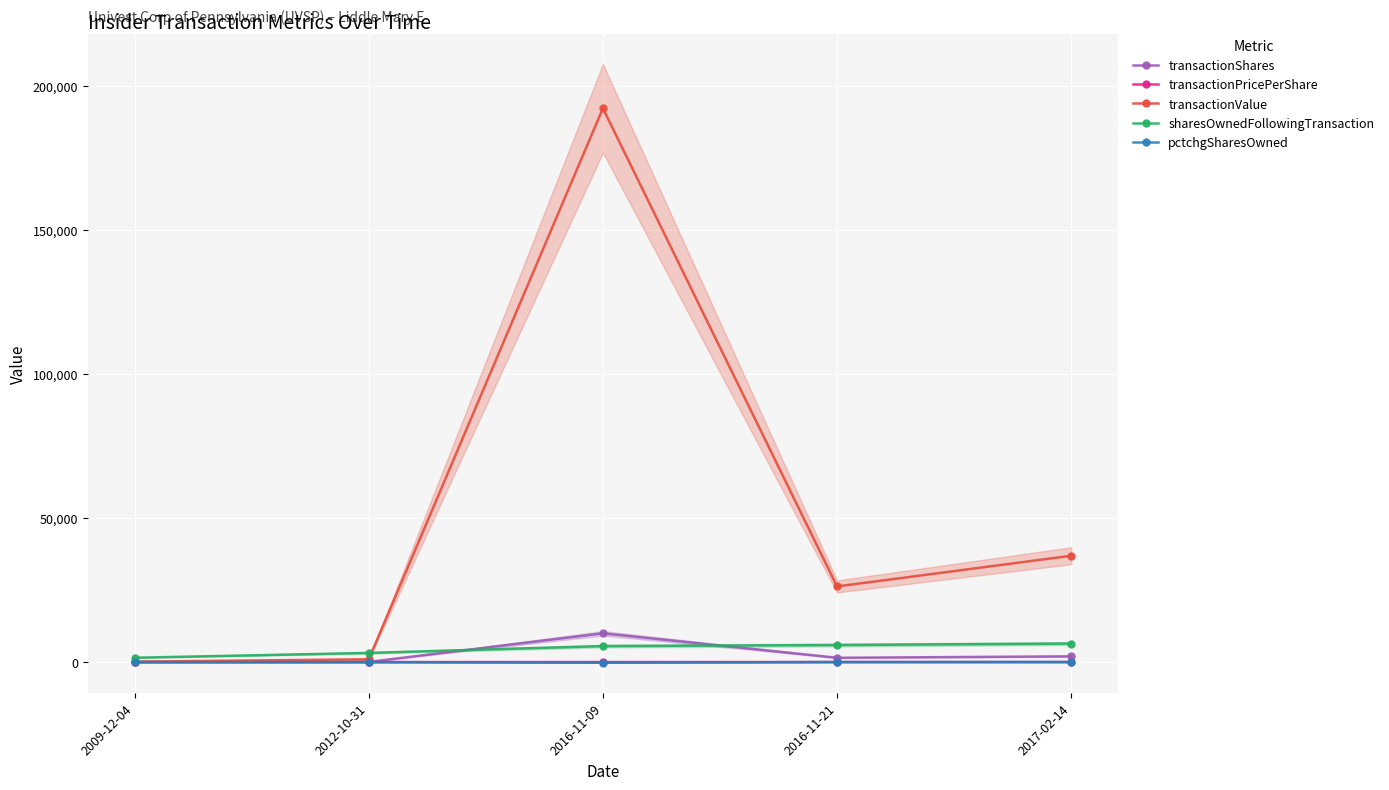

How many data points in pctchgSharesOwned are above 2?

2